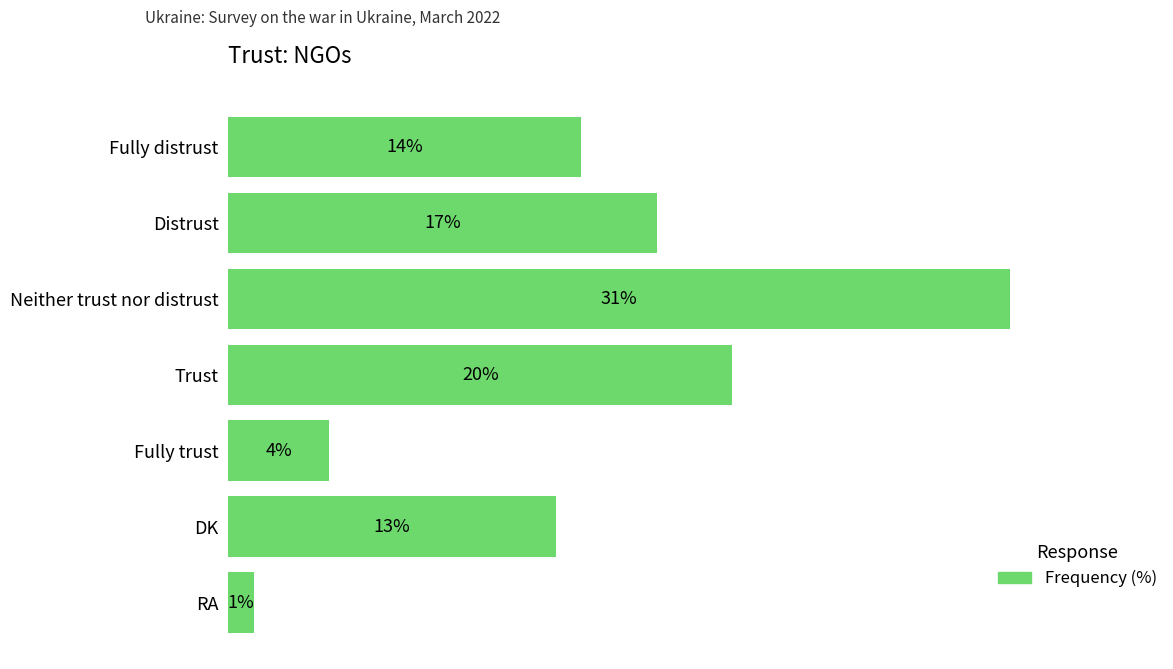

Does the chart contain stacked bars?

No